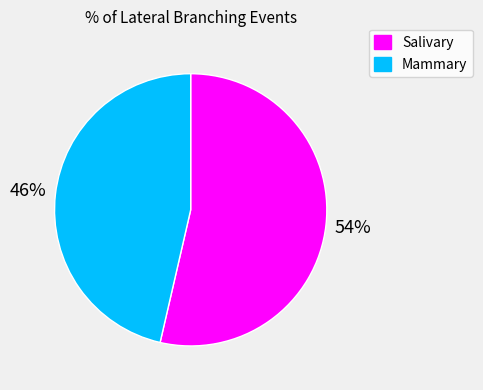

Is there any slice that represents more than half of the pie?

Yes